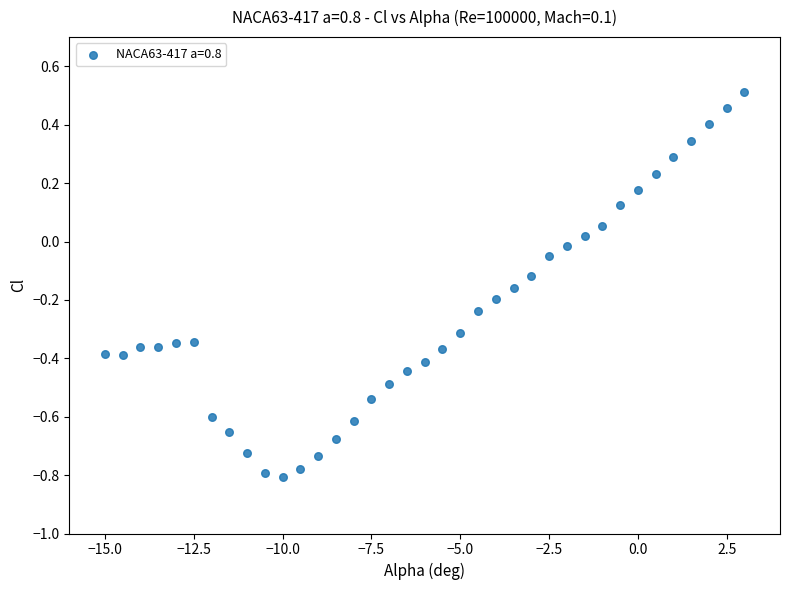

What is the range of X values (max minus min)?

18.0